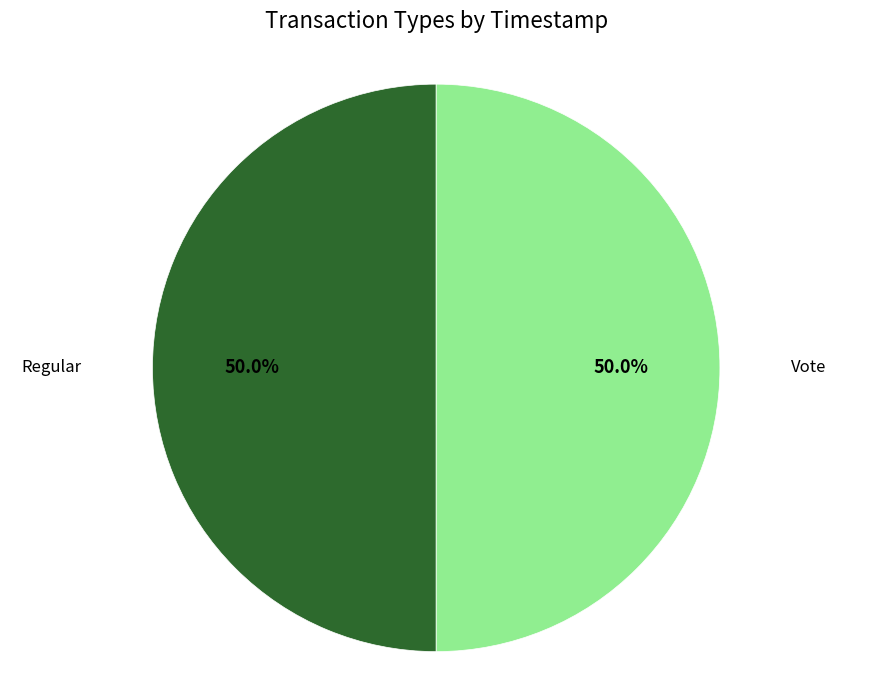

Is it true that Regular is 39% of the pie?

False